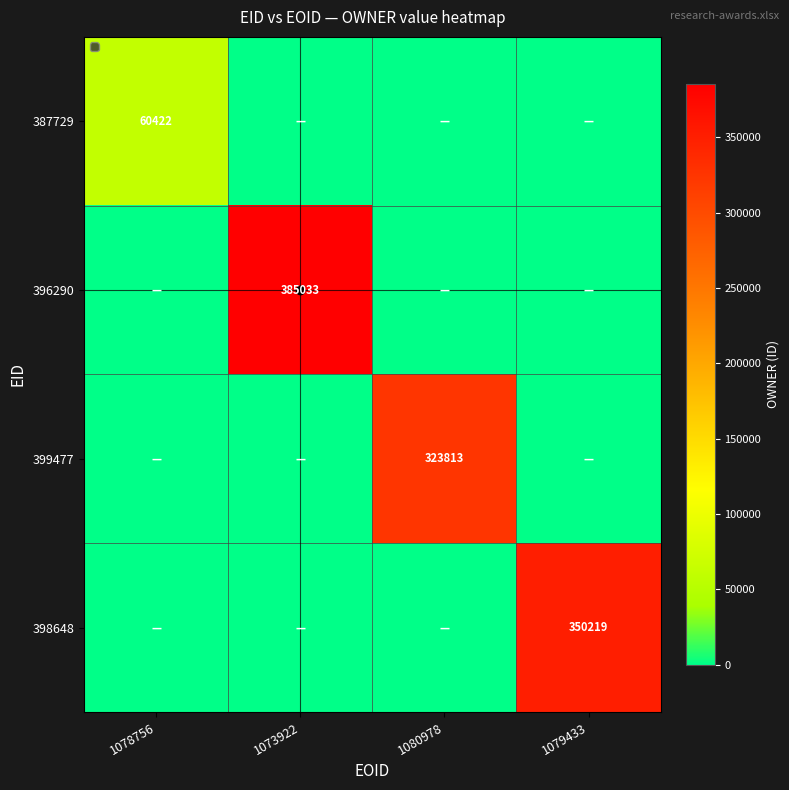

True or false: 398648 has a value of 619292 at 1079433.

False